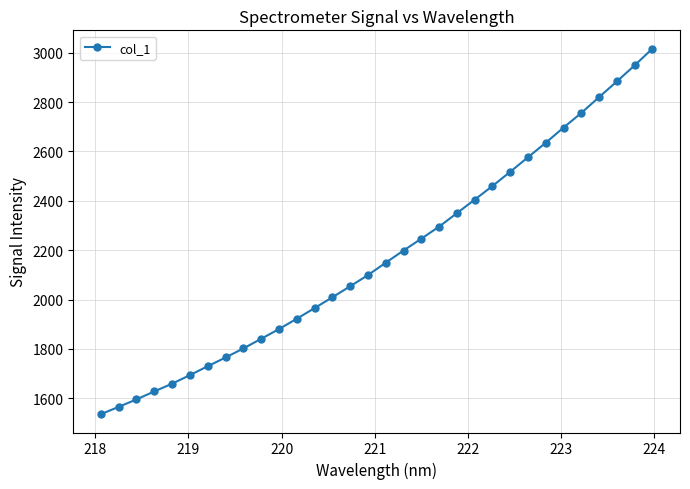

What is the minimum value shown in the chart?

1535.6